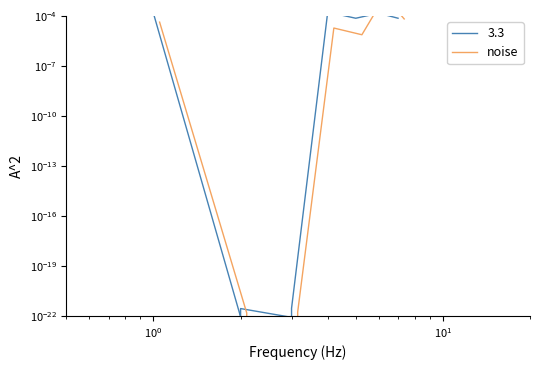

Count the number of categories in the chart.

11